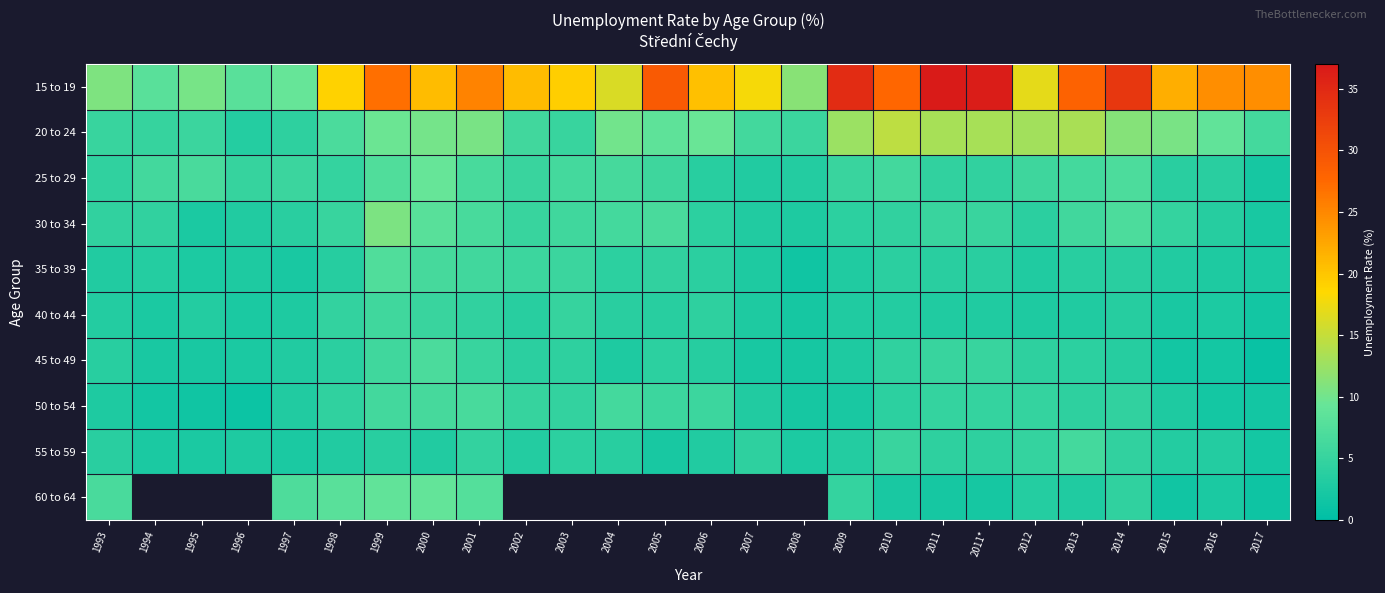

What is the spread (max minus min) of values at 2008?

9.9